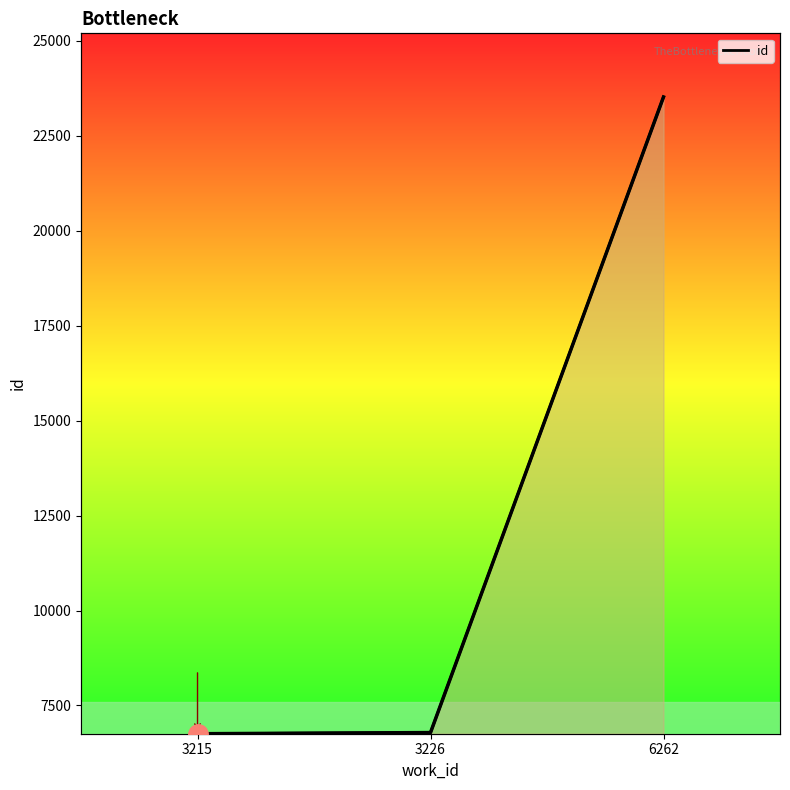

List the labels in order of value, smallest first.

3215, 3226, 6262